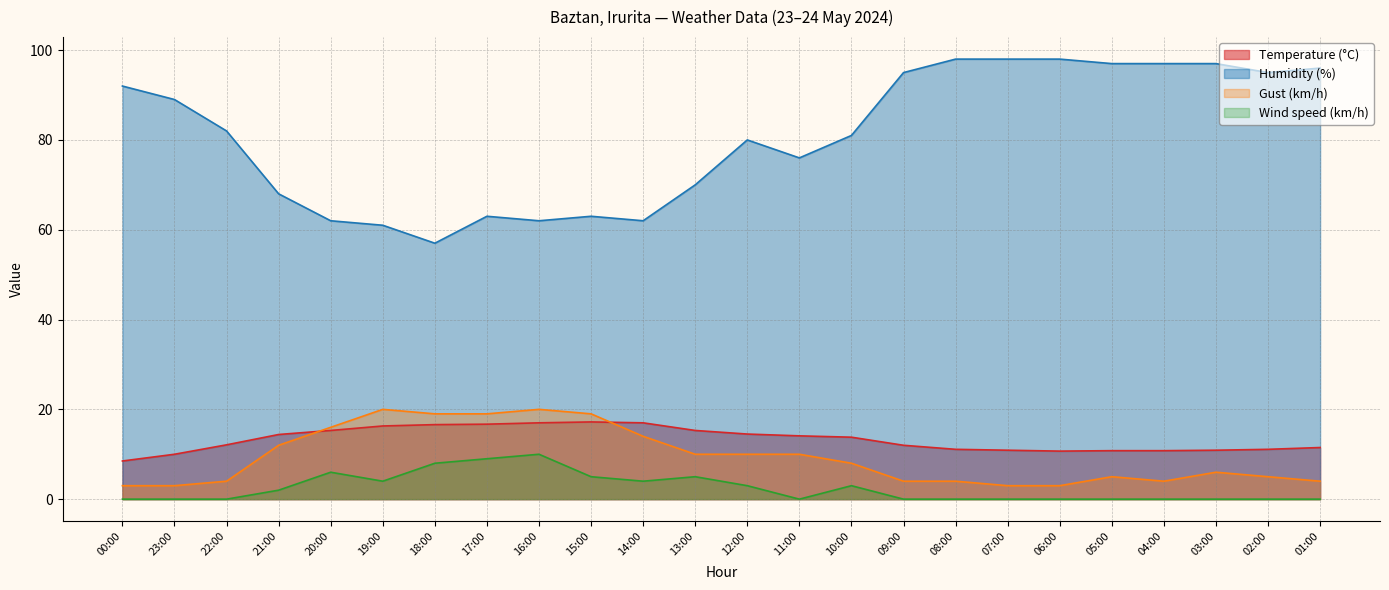

True or false: Temperature (°C) and Humidity (%) cross at least once.

False